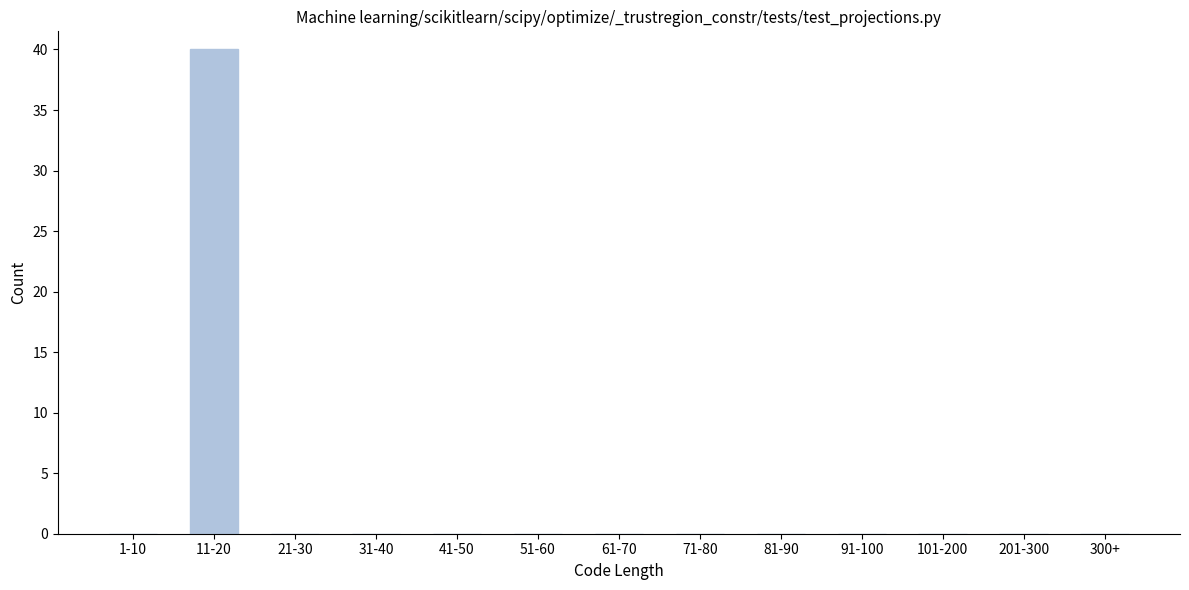

Reading left to right, extract all data points from this chart.

1-10=0	11-20=40	21-30=0	31-40=0	41-50=0	51-60=0	61-70=0	71-80=0	81-90=0	91-100=0	101-200=0	201-300=0	300+=0